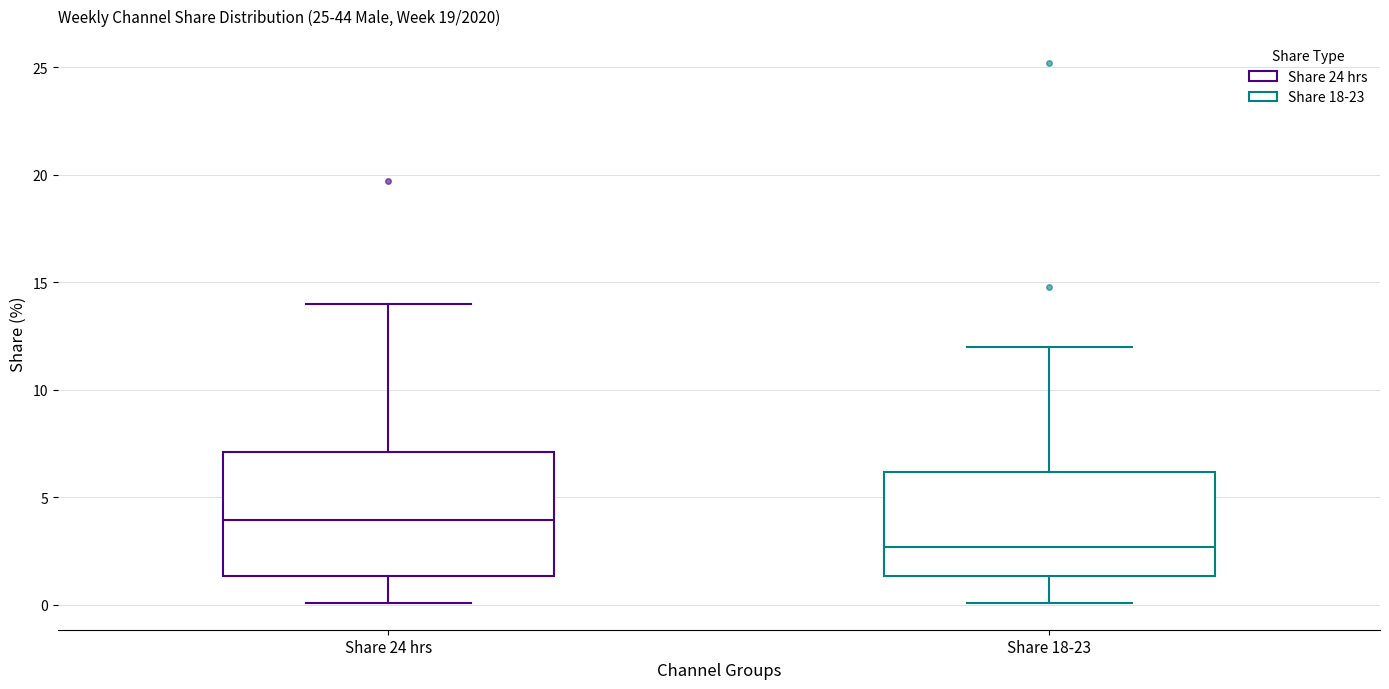

Where is the upper edge of the box for Share 24 hrs on the y-axis? The values are not printed on the chart, so give them approximately, as read against the axis.

7.0